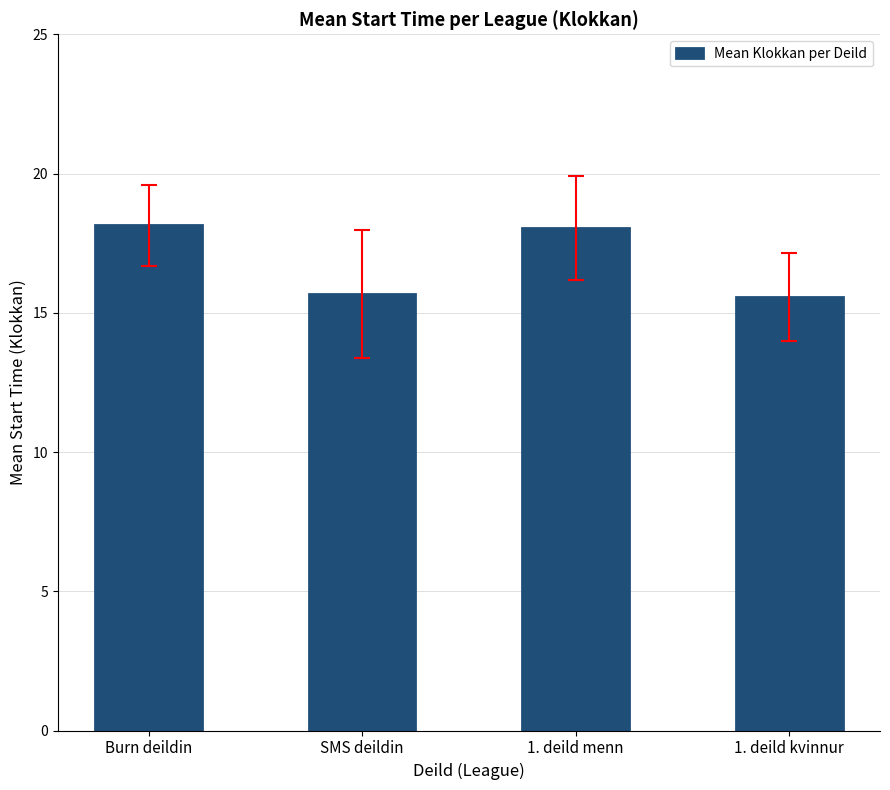

How many values are below 18?

2